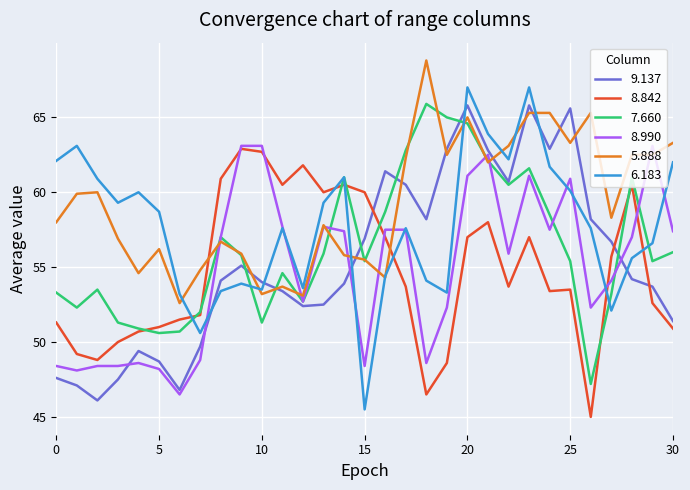

True or false: 8.842 and 9.137 cross at least once.

True